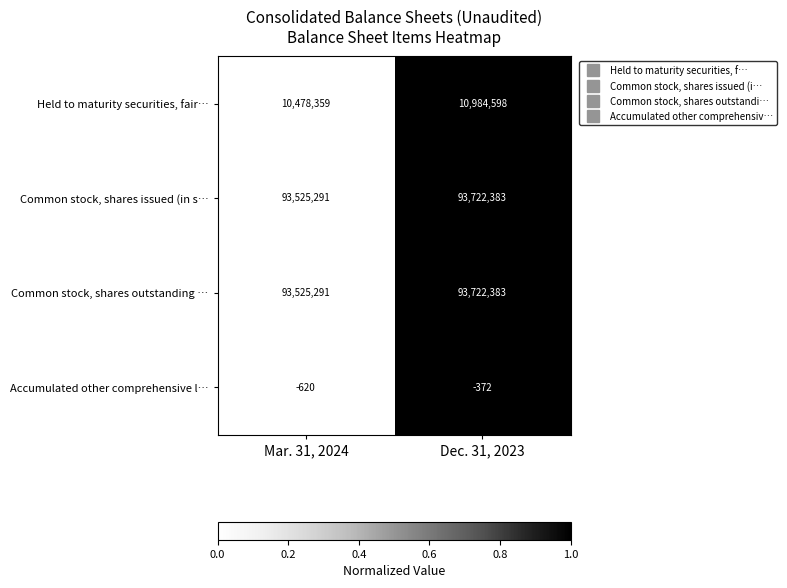

What is the total value across all series at Mar. 31, 2024?

197528321